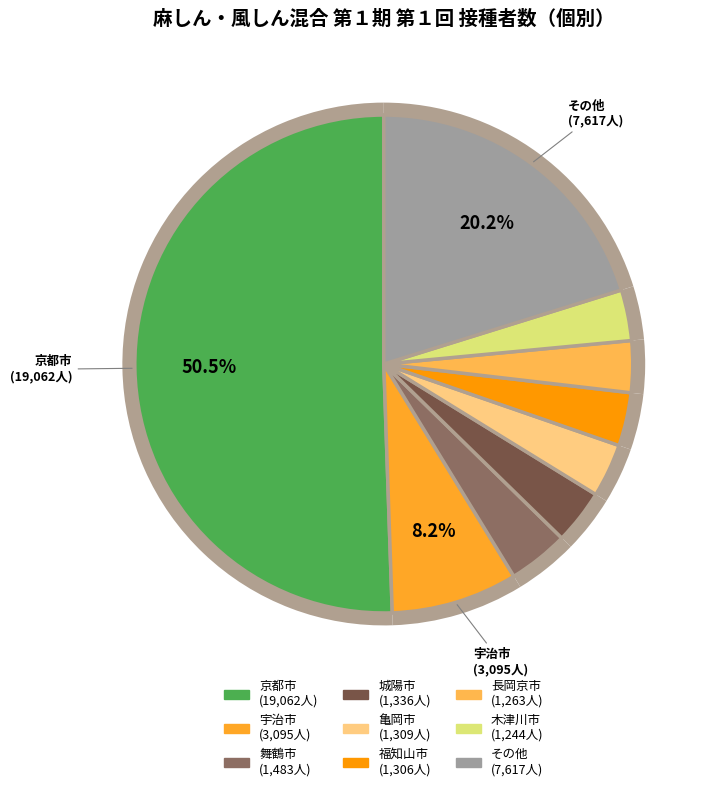

Between 宇治市 and 城陽市, which is larger?

宇治市